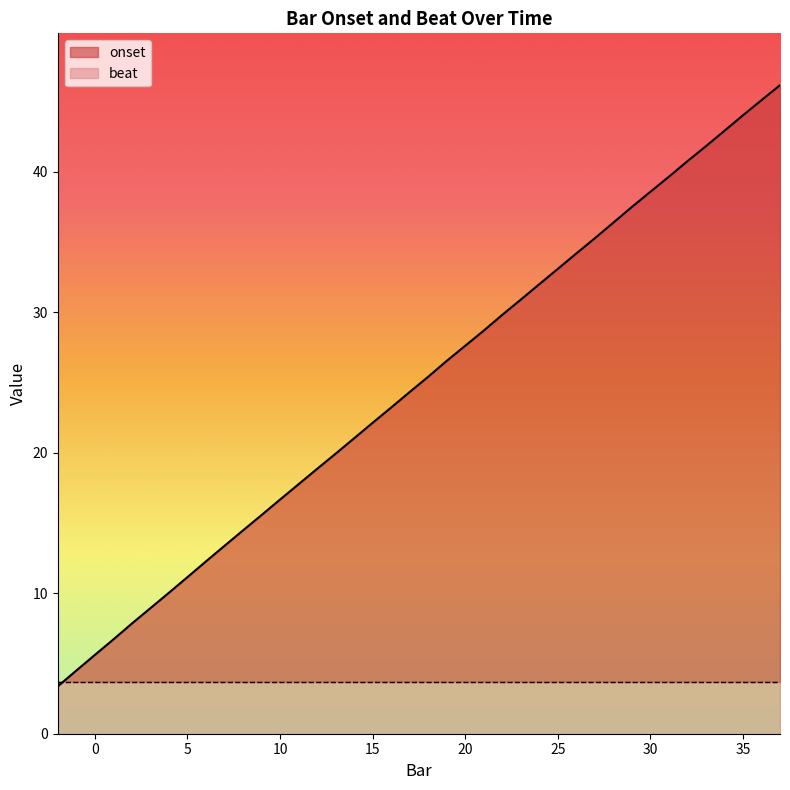

How many categories are shown in the chart?

40